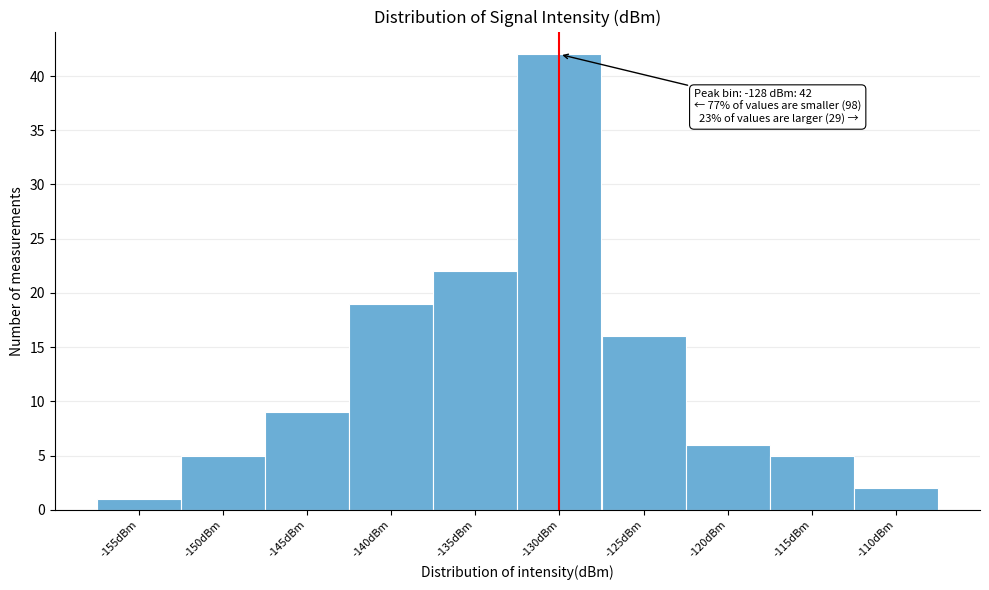

Reading left to right, list all the values displayed in this chart.

-155dBm=1	-150dBm=5	-145dBm=9	-140dBm=19	-135dBm=22	-130dBm=42	-125dBm=16	-120dBm=6	-115dBm=5	-110dBm=2